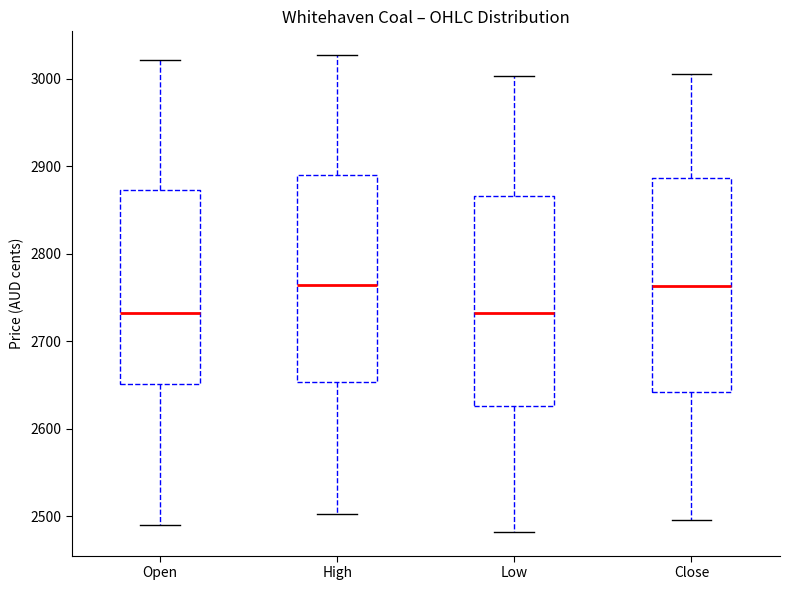

Reading left to right, transcribe this box plot: for each box, give where its median line is, the range the box spans, and where its two whiskers end, as read against the y-axis. The values are not printed on the chart, so give them approximately, as read against the axis.

Open: median 2730, box 2650 to 2870, whiskers 2490 to 3020
High: median 2760, box 2650 to 2890, whiskers 2500 to 3030
Low: median 2730, box 2630 to 2870, whiskers 2480 to 3000
Close: median 2760, box 2640 to 2890, whiskers 2500 to 3010